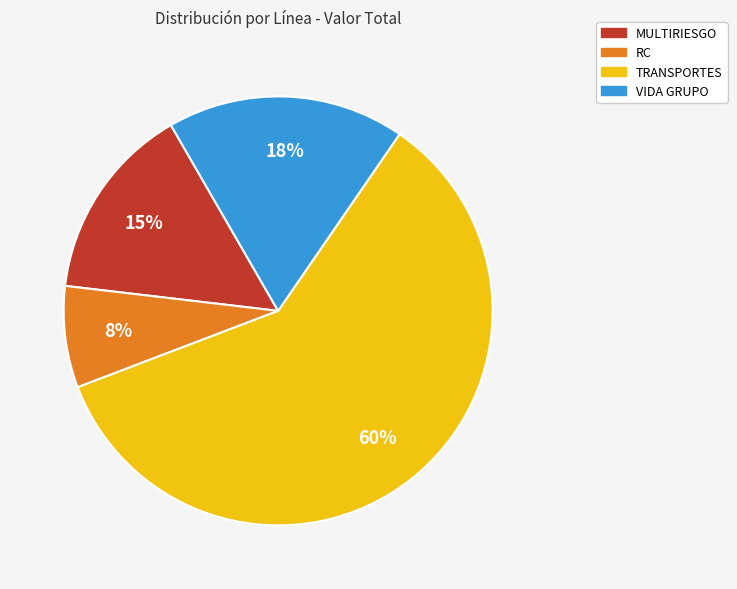

True or false: TRANSPORTES accounts for 50% of the total.

False